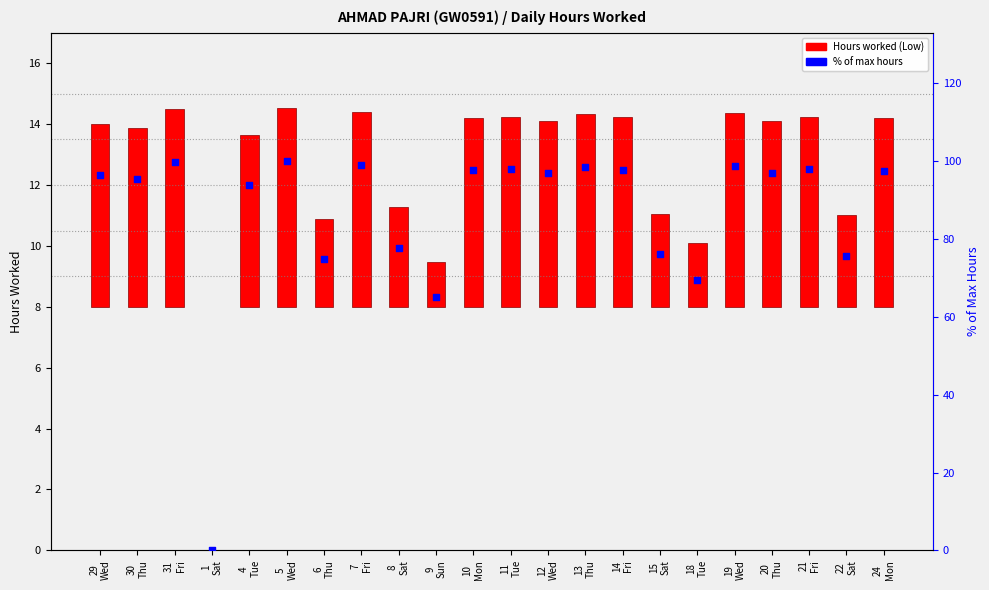

Between 14
Fri and 20
Thu, which is larger?

14
Fri